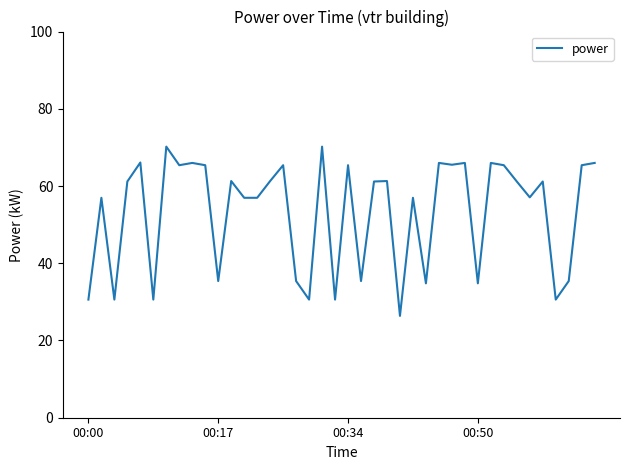

What is the maximum value shown in the chart?

70.2